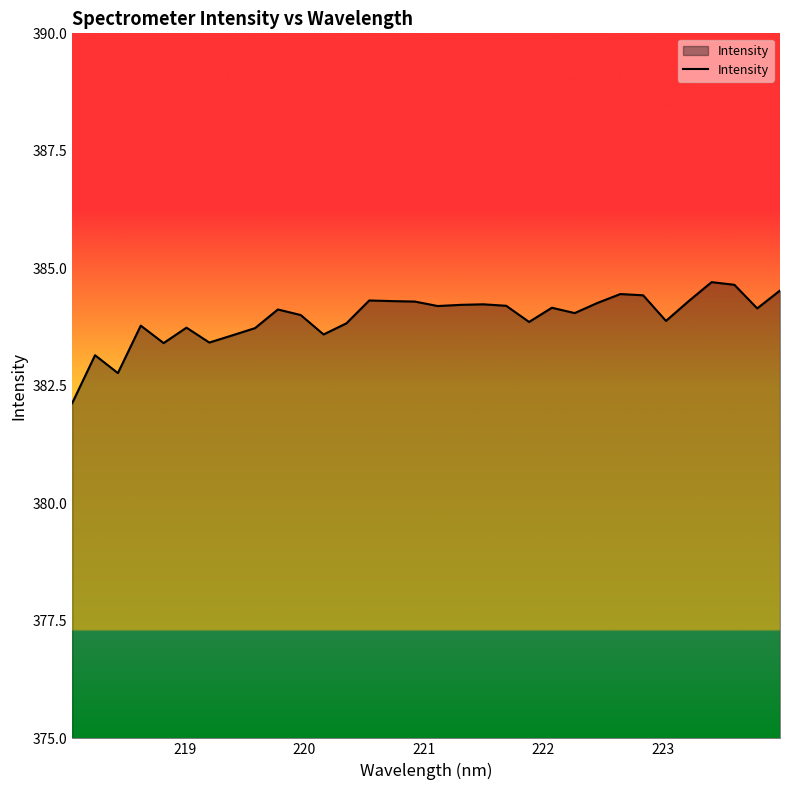

What is the difference between the maximum and minimum values?

2.6